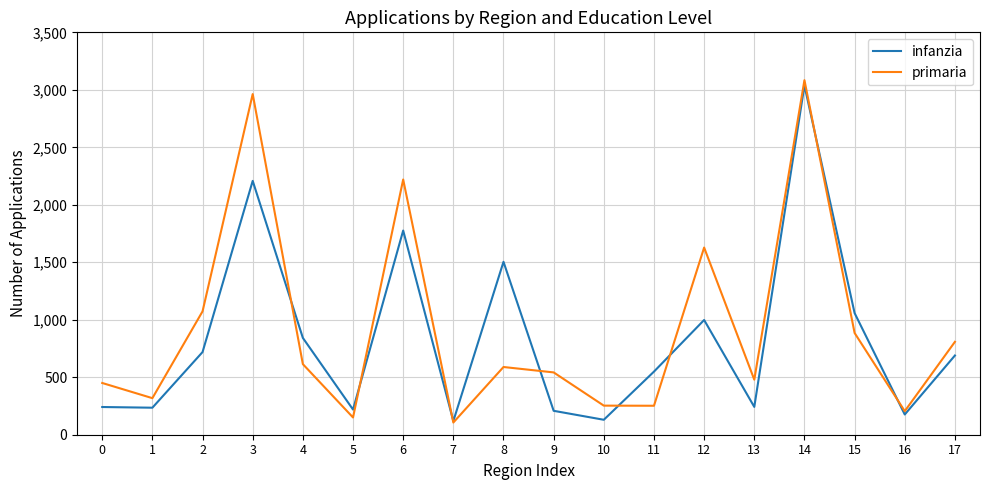

The value of infanzia at 12 is 399. True or false?

False